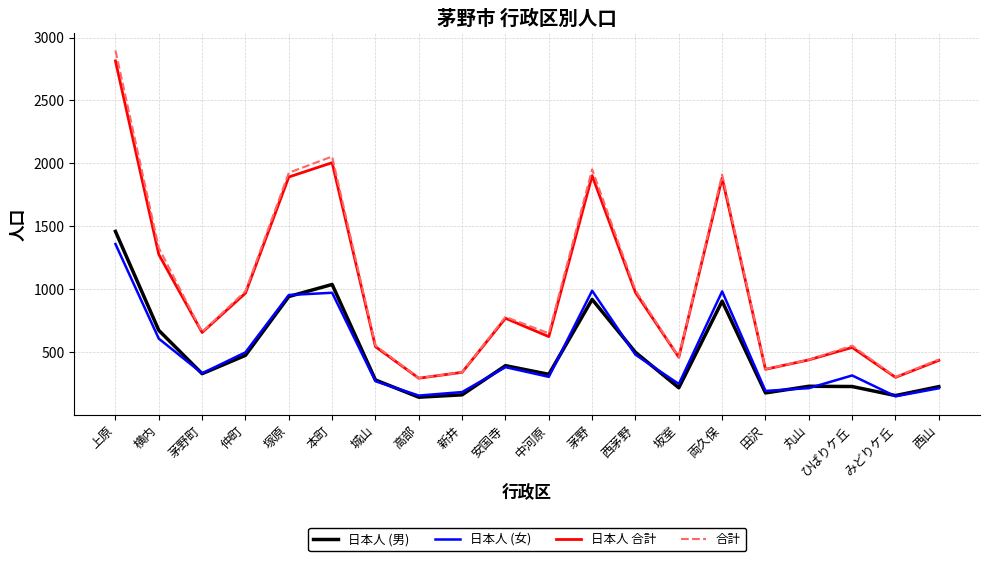

Is the value of 日本人 (女) at 茅野 greater than the value of 日本人 合計 at 高部?

Yes